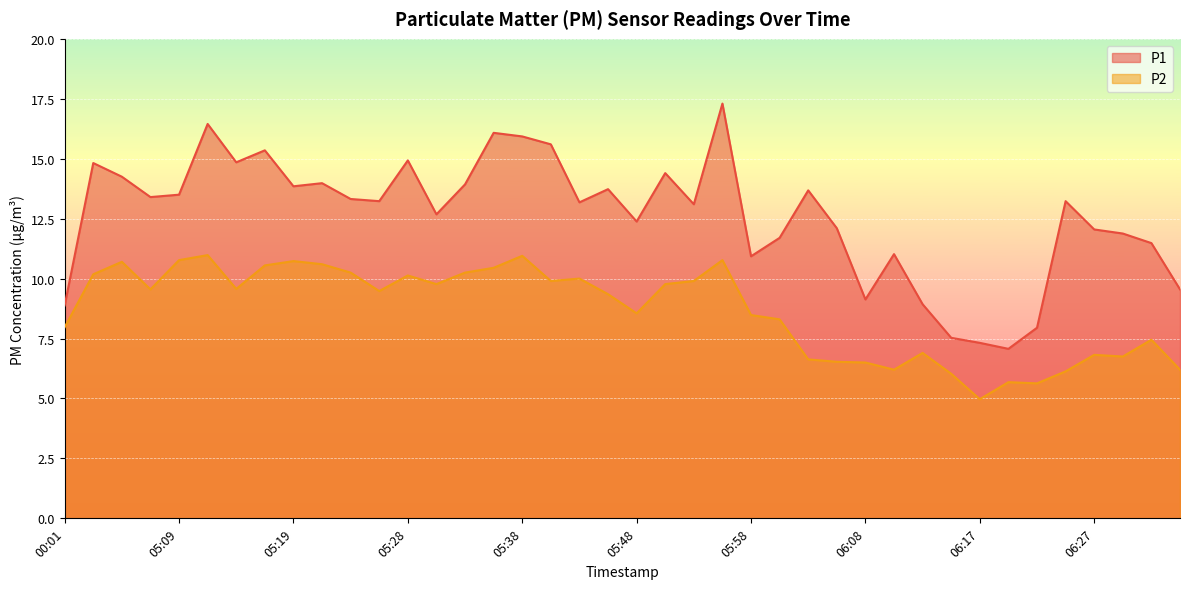

At how many categories does at least one series exceed 12?

27